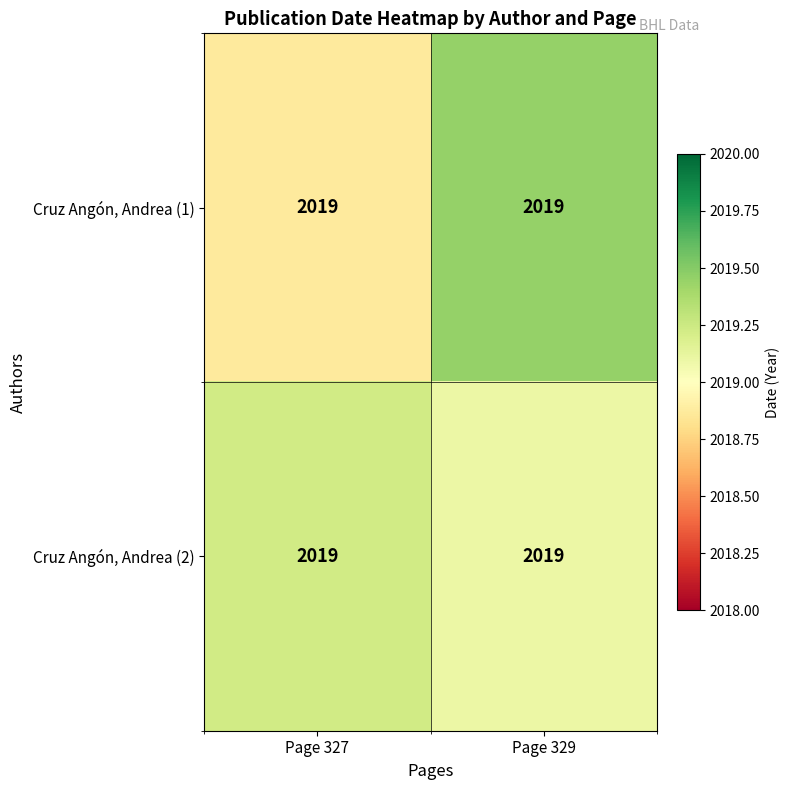

How many values in the Cruz Angón, Andrea (1) series exceed 2019?

1